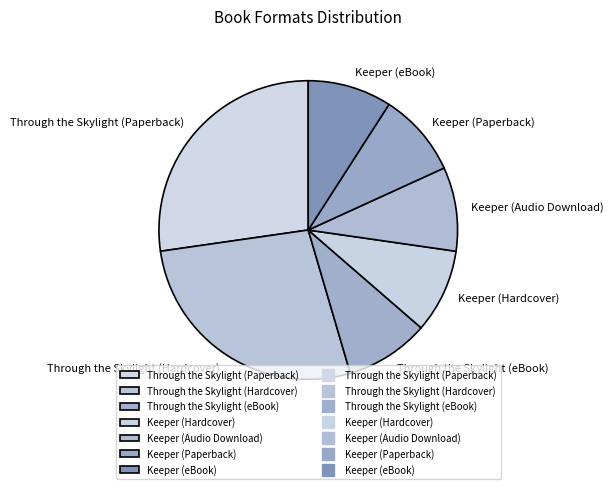

What is the ratio of the value at Keeper (eBook) to the value at Through the Skylight (Paperback)?

0.3